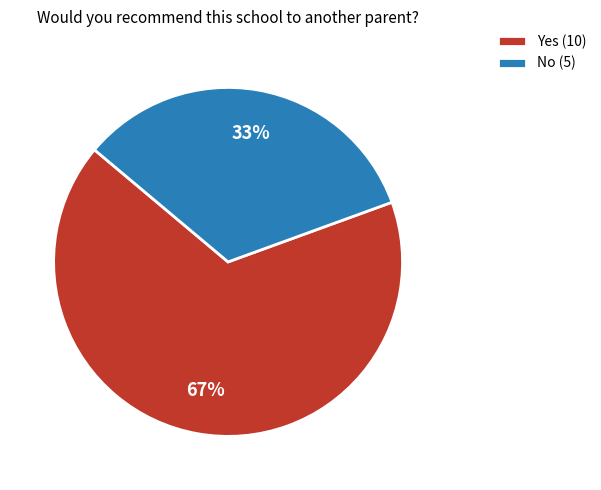

Which has a higher value, No or Yes?

Yes